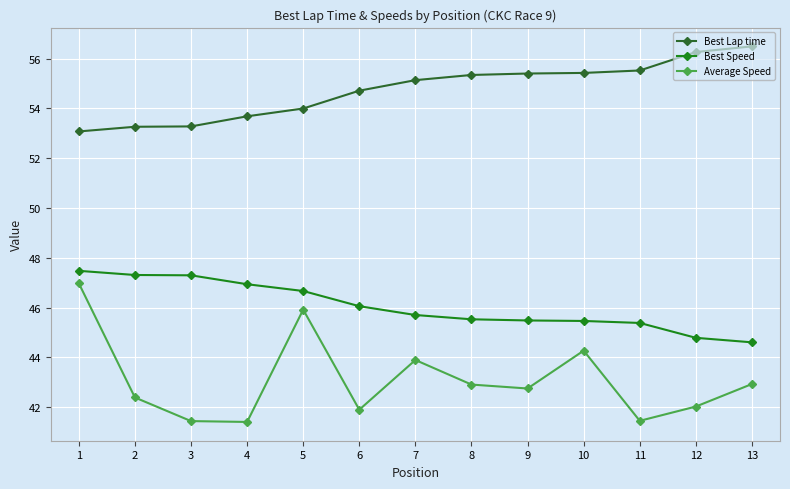

How many categories are shown in the chart?

13